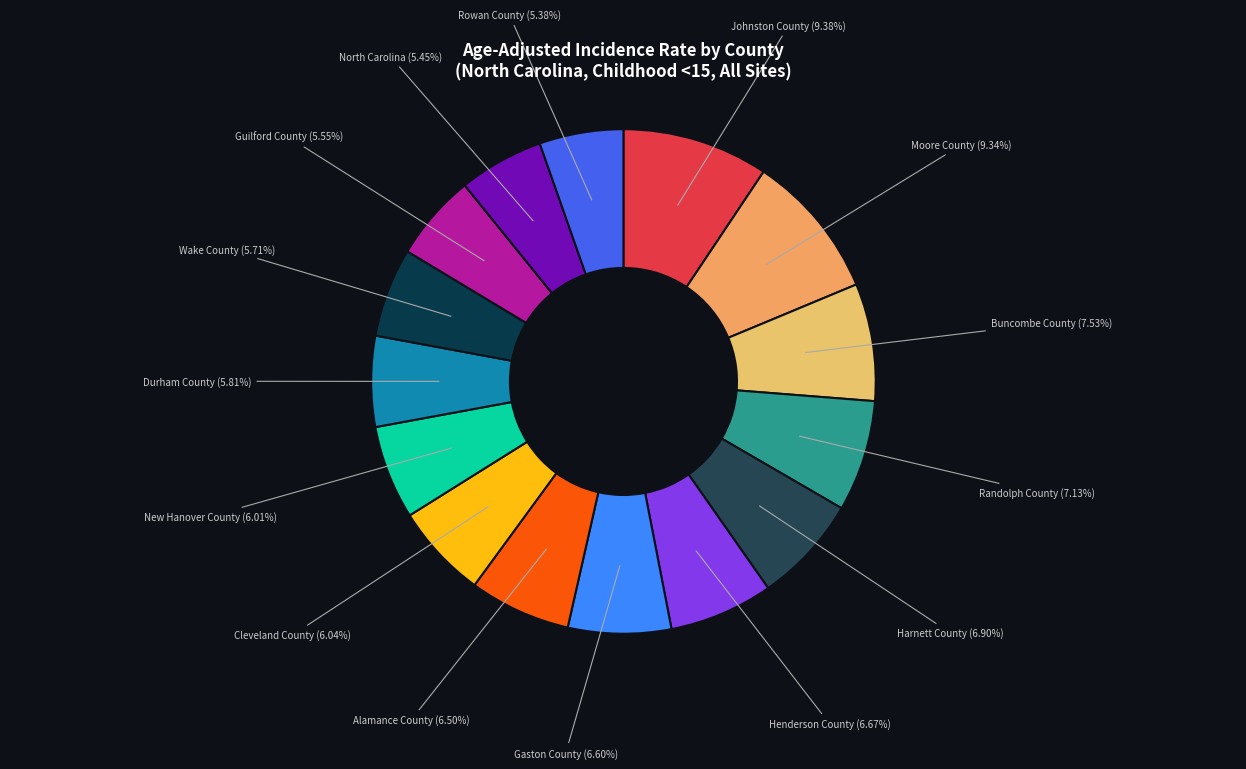

To the nearest percent, what is the combined percentage of Moore County and Wake County?

15%